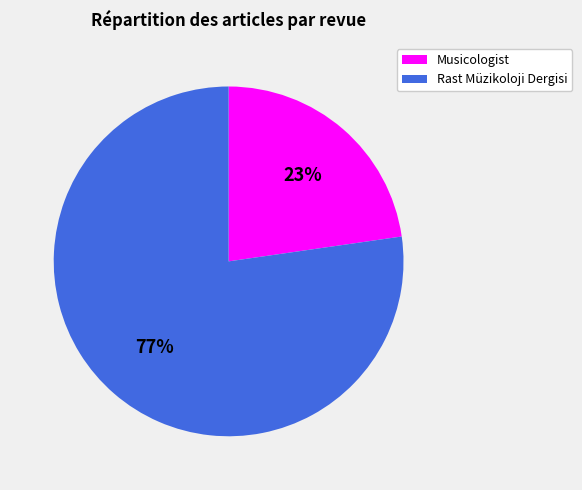

True or false: Musicologist accounts for 35% of the total.

False